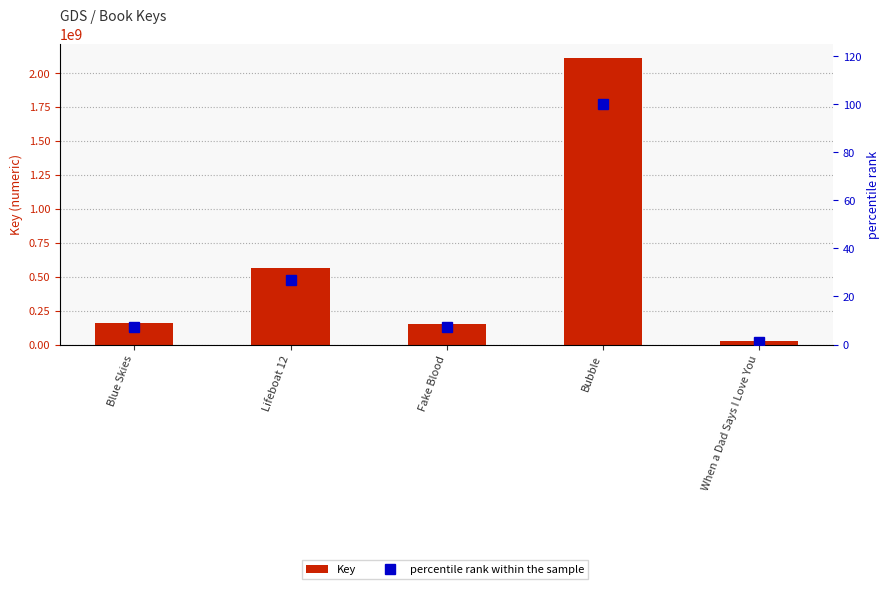

Reading right to left, list all the values displayed in this chart.

Key: When a Dad Says I Love You=23393234.0	Bubble=2108576140.0	Fake Blood=151719650.0	Lifeboat 12=567301969.0	Blue Skies=155334545.0
percentile rank within the sample: When a Dad Says I Love You=1.1	Bubble=100.0	Fake Blood=7.2	Lifeboat 12=26.9	Blue Skies=7.4